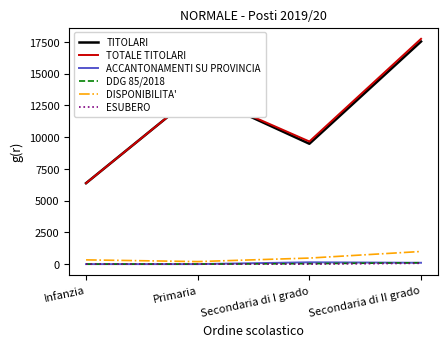

Is the value of DDG 85/2018 at Secondaria di II grado greater than the value of TITOLARI at Secondaria di II grado?

No